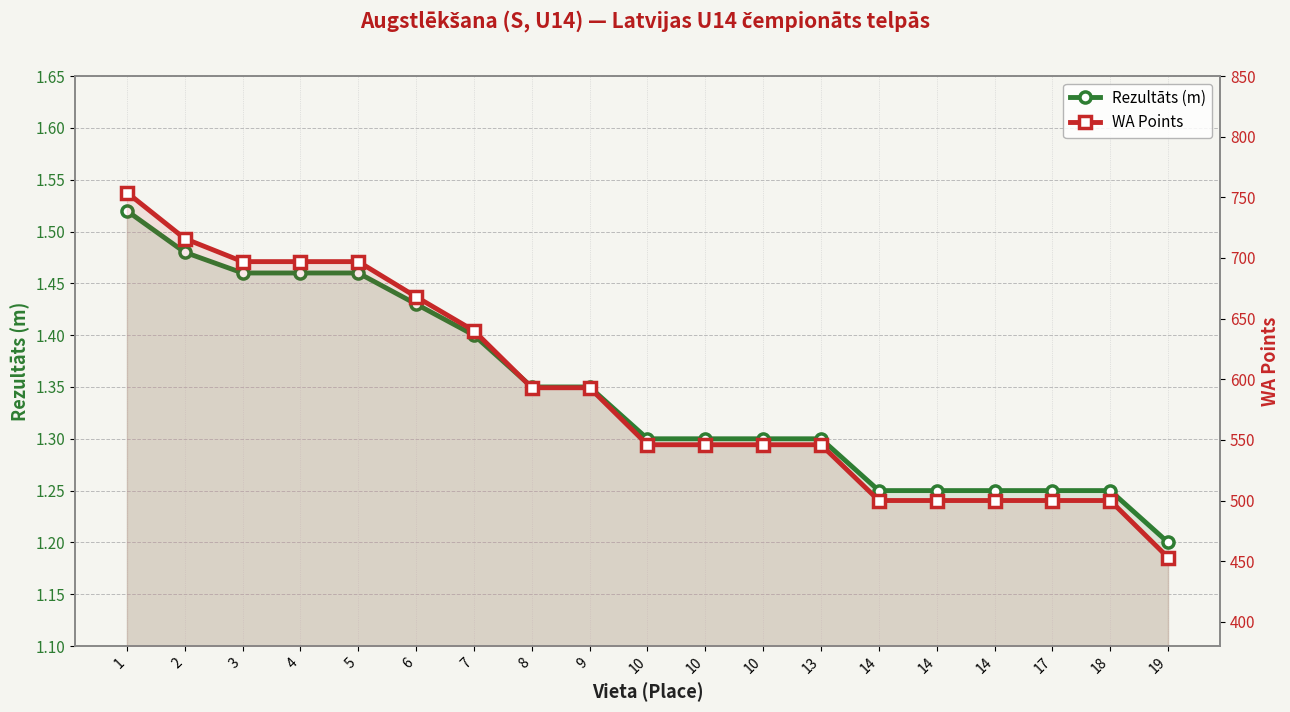

The value of Rezultāts (m) at 17 is 1.9. True or false?

False